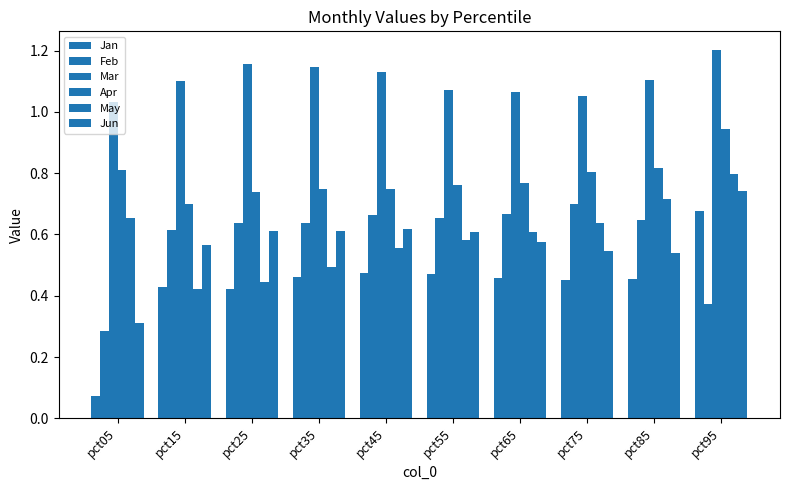

Is the value of Jun at pct35 greater than the value of Jan at pct55?

Yes